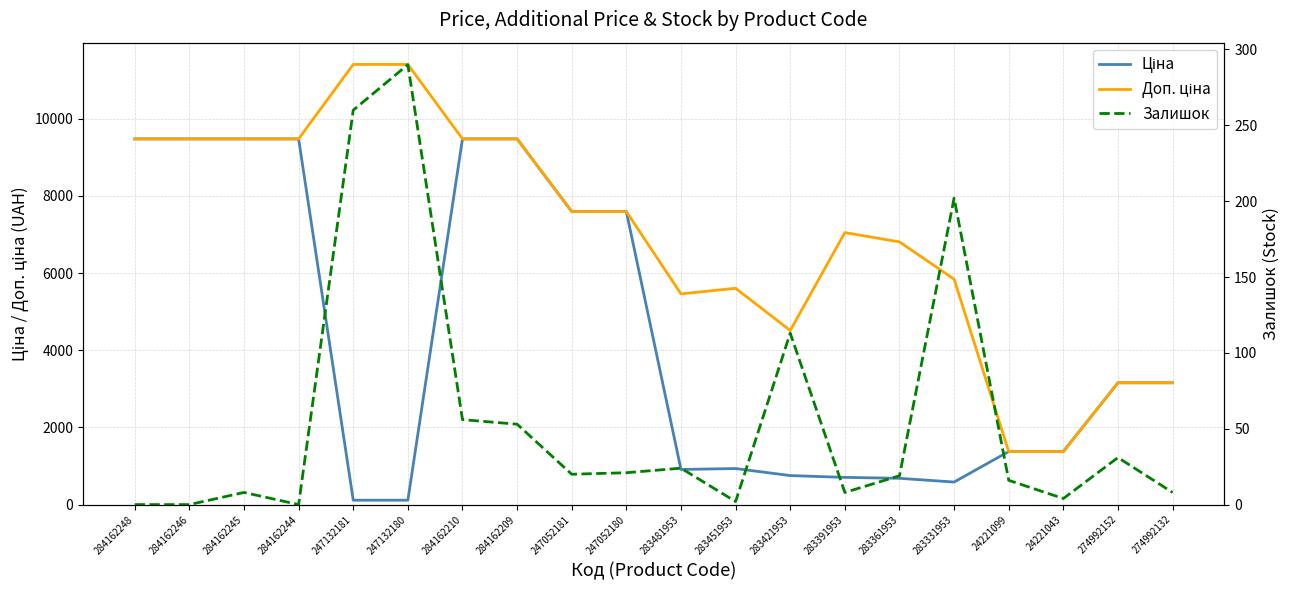

What value does the Ціна series have at 274992132?

3157.9